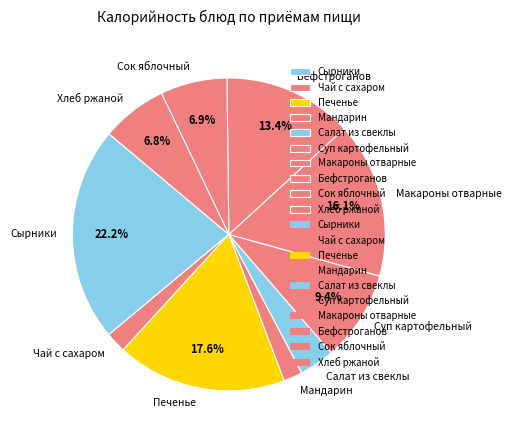

Which has a higher value, Суп картофельный or Мандарин?

Суп картофельный